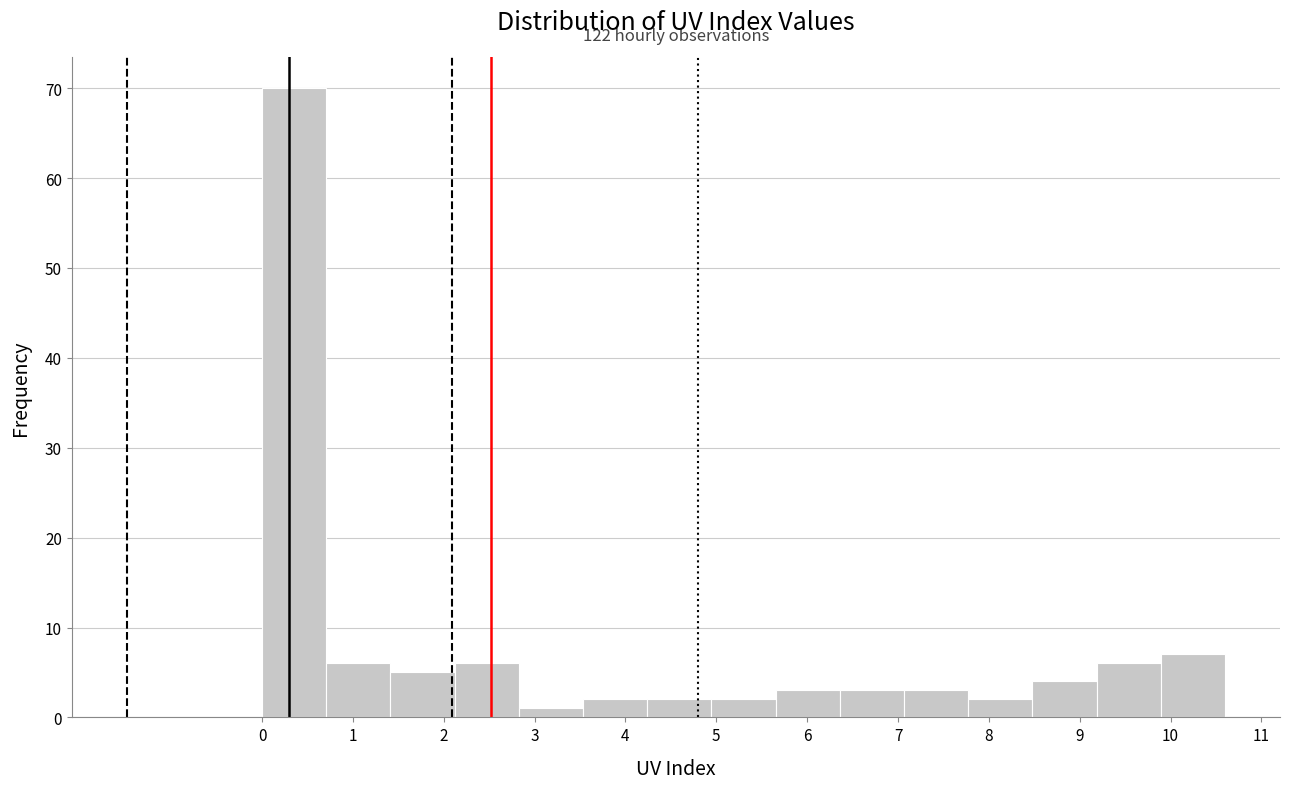

Over which range of the x-axis is the bar tallest?

0.0 to 0.7